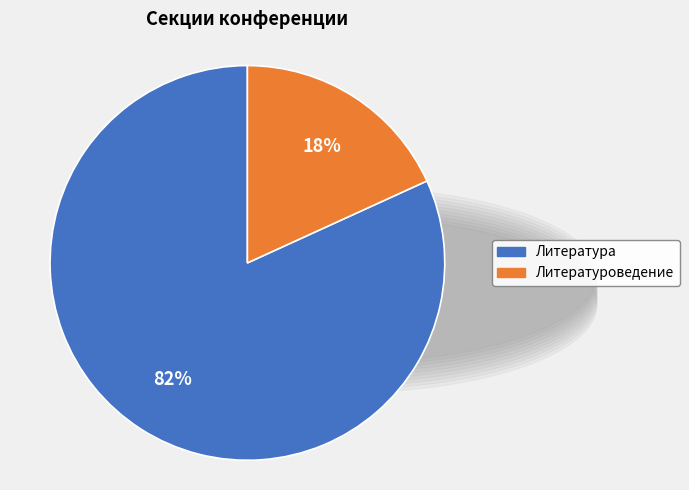

Does any single category account for the majority?

Yes